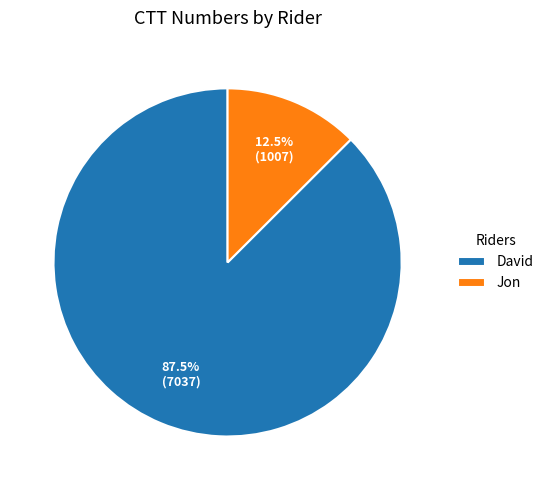

Is it true that Jon is 22% of the pie?

False